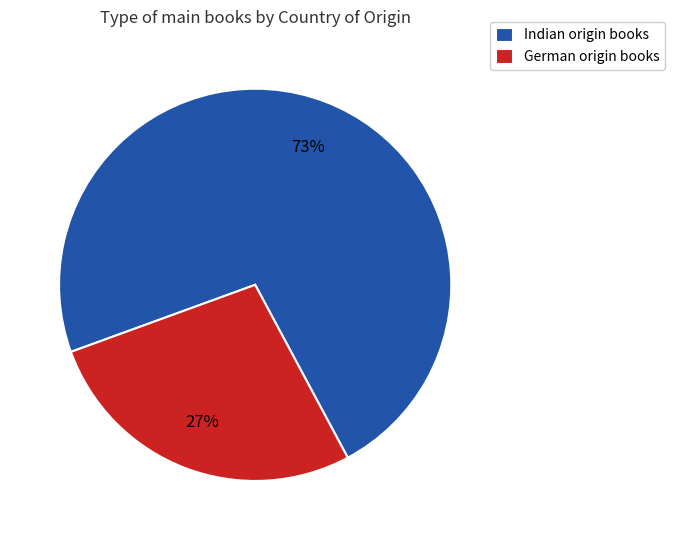

Which has a higher value, Indian or German?

Indian